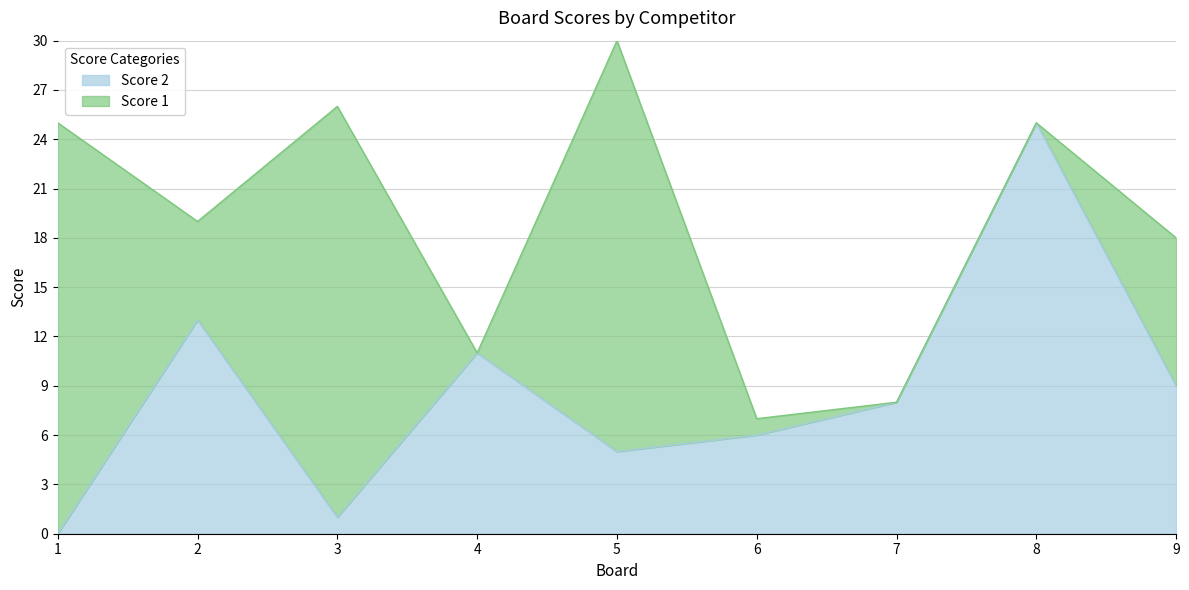

What is the value of the 2nd point from the left?

13